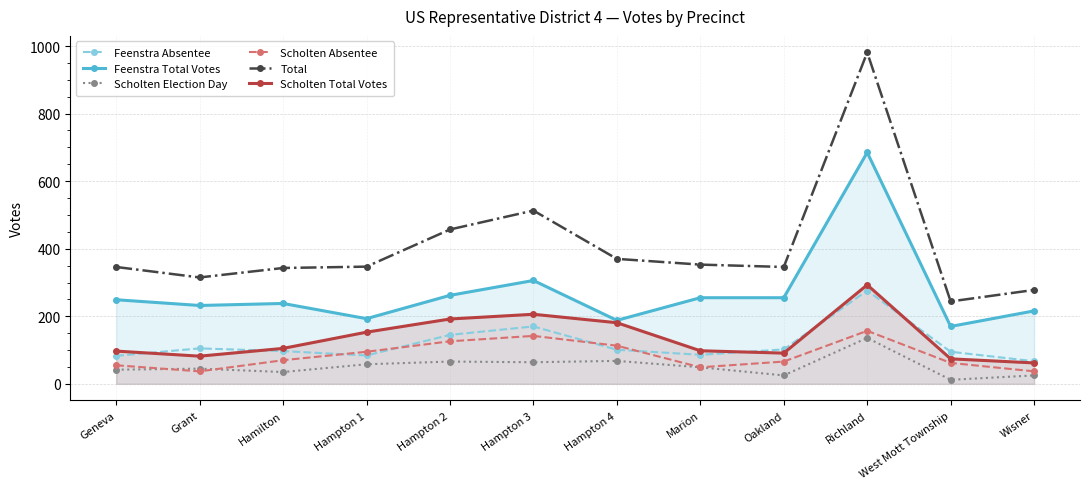

True or false: Scholten Absentee and Scholten Total Votes cross at least once.

False